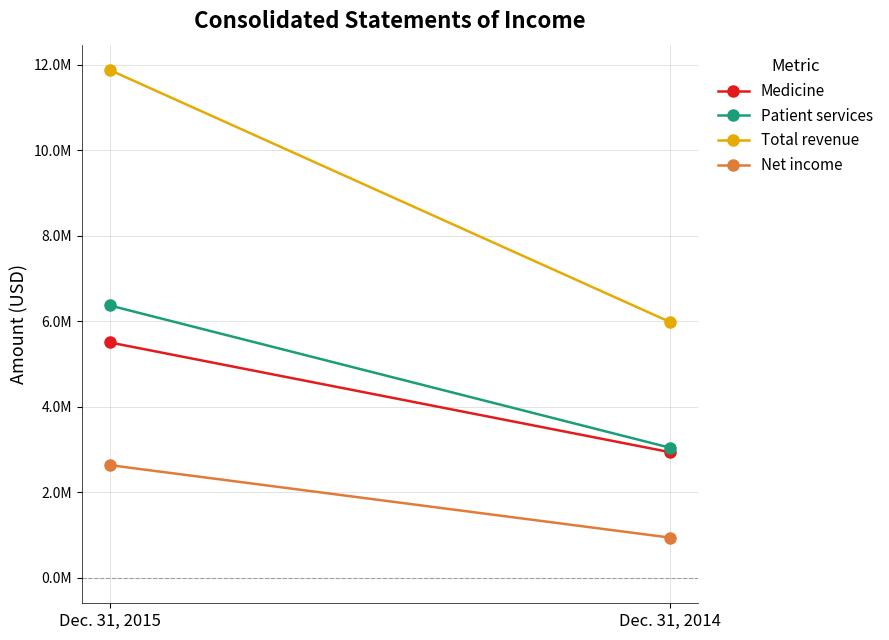

Rank the series at Dec. 31, 2014 from highest to lowest value.

Total revenue, Patient services, Medicine, Net income